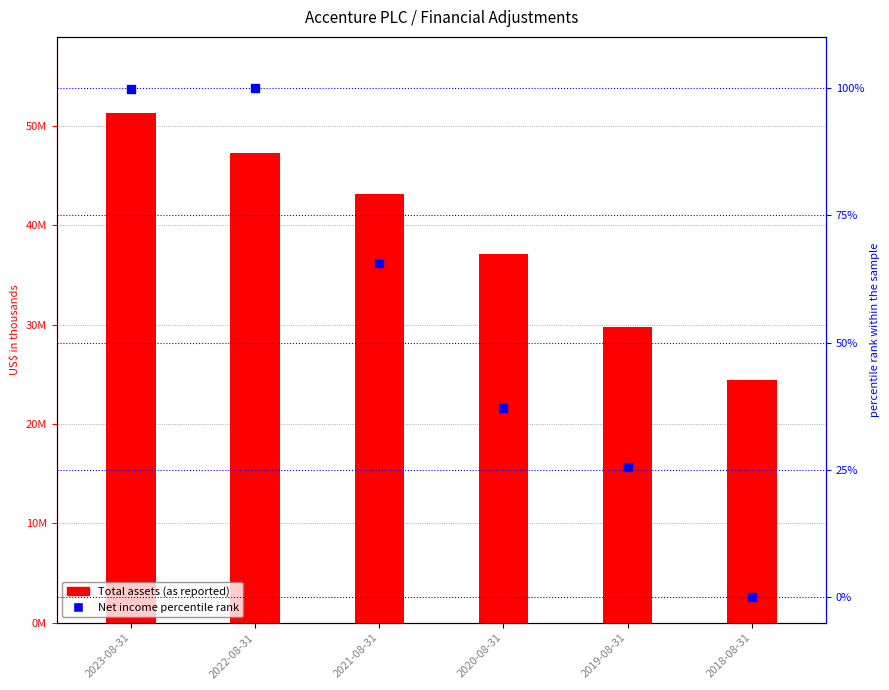

At how many categories does at least one series exceed 18767549?

6